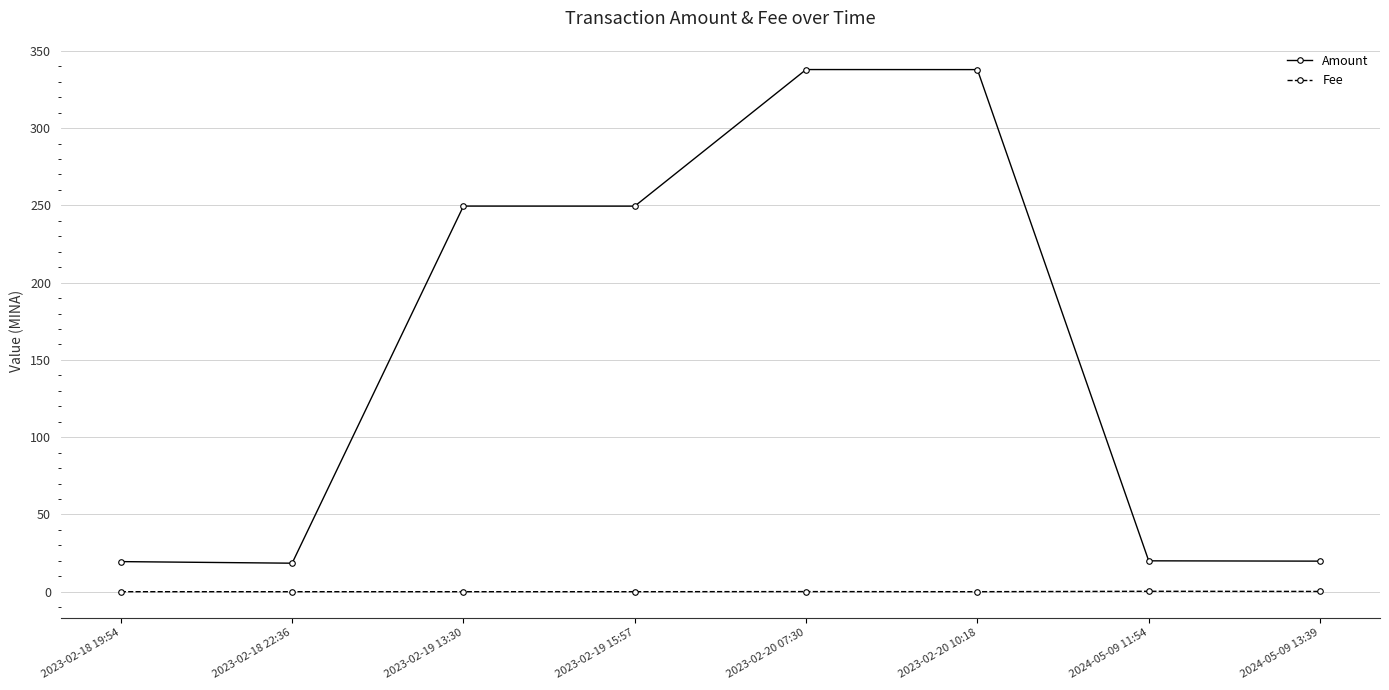

What is the difference between the maximum and second lowest values in the Fee series?

0.3